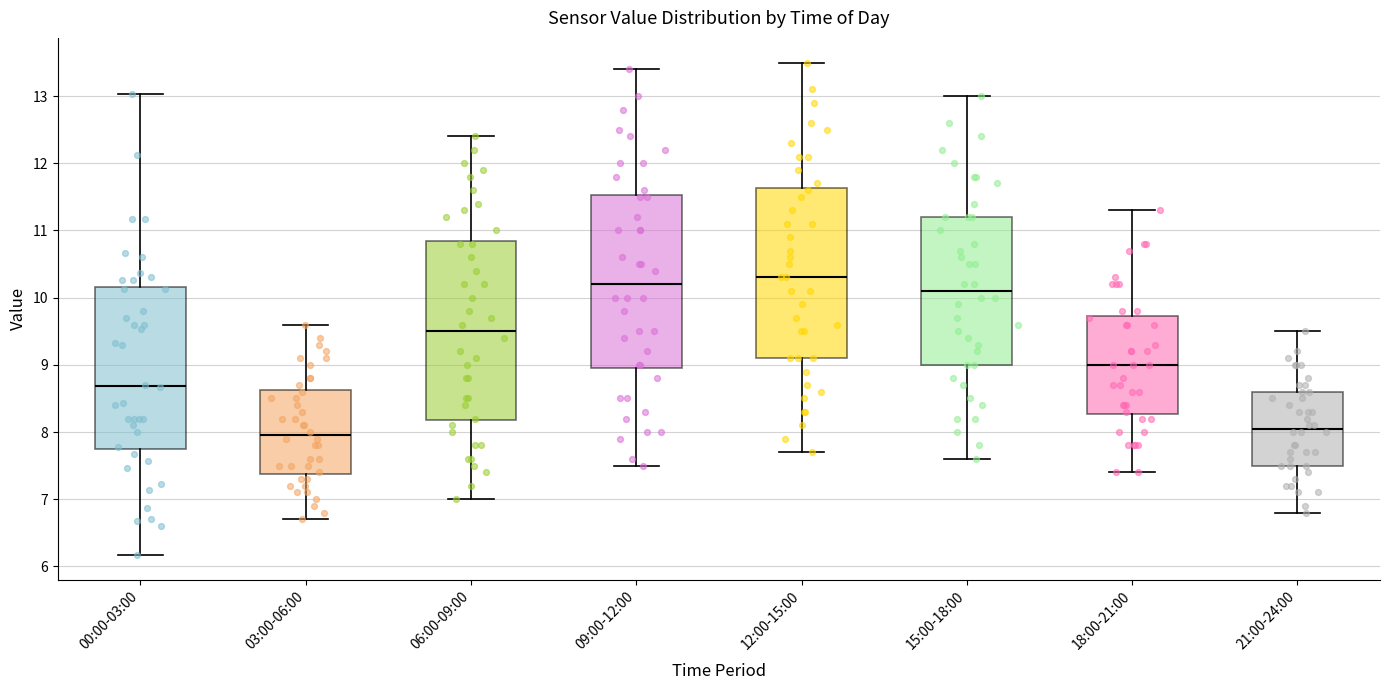

Reading left to right, read every box against the y-axis: the position of its median line, the range the box covers, and the ends of its whiskers. The values are not printed on the chart, so give them approximately, as read against the axis.

00:00-03:00: median 8.7, box 7.7 to 10.2, whiskers 6.2 to 13.0
03:00-06:00: median 8.0, box 7.4 to 8.6, whiskers 6.7 to 9.6
06:00-09:00: median 9.5, box 8.2 to 10.9, whiskers 7.0 to 12.4
09:00-12:00: median 10.2, box 9.0 to 11.5, whiskers 7.5 to 13.4
12:00-15:00: median 10.3, box 9.1 to 11.6, whiskers 7.7 to 13.5
15:00-18:00: median 10.1, box 9.0 to 11.2, whiskers 7.6 to 13.0
18:00-21:00: median 9.0, box 8.3 to 9.7, whiskers 7.4 to 11.3
21:00-24:00: median 8.1, box 7.5 to 8.6, whiskers 6.8 to 9.5